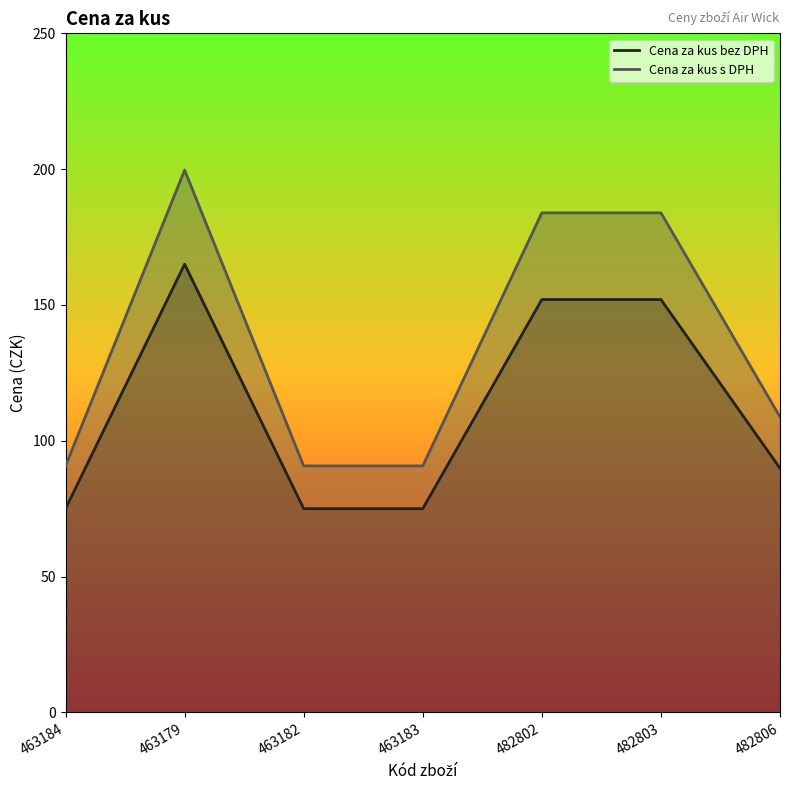

Reading left to right, extract all data points from this chart.

Cena za kus bez DPH: 75.0	165.0	75.0	75.0	152.0	152.0	89.9
Cena za kus s DPH: 90.8	199.7	90.8	90.8	183.9	183.9	108.8